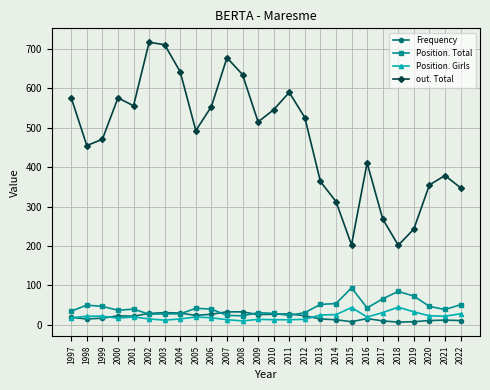

At how many categories does at least one series exceed 80?

26